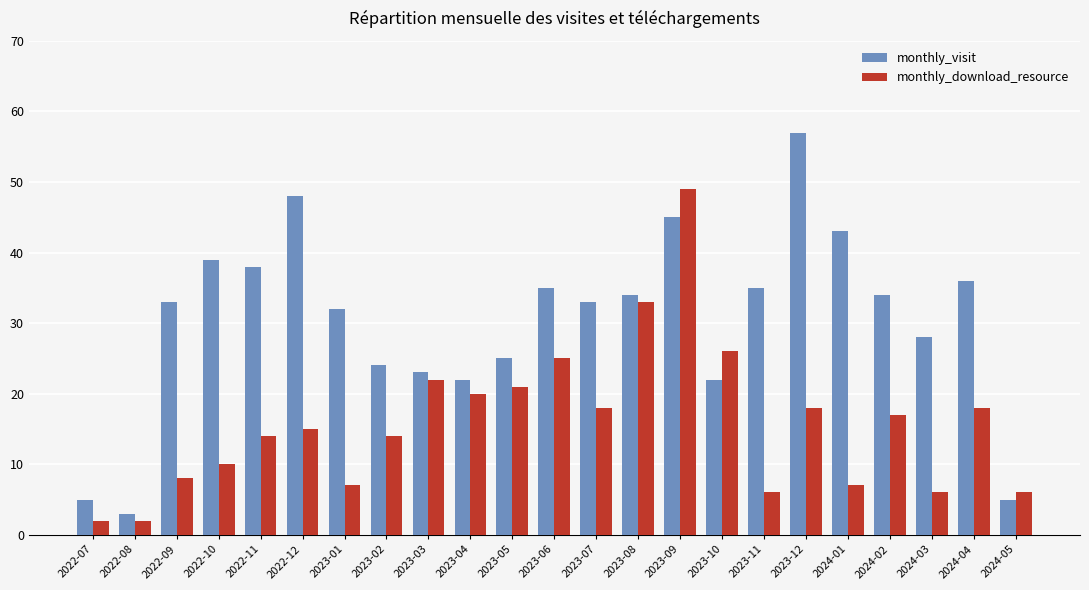

Reading left to right, list all the values displayed in this chart.

monthly_visit: 5	3	33	39	38	48	32	24	23	22	25	35	33	34	45	22	35	57	43	34	28	36	5
monthly_download_resource: 2	2	8	10	14	15	7	14	22	20	21	25	18	33	49	26	6	18	7	17	6	18	6